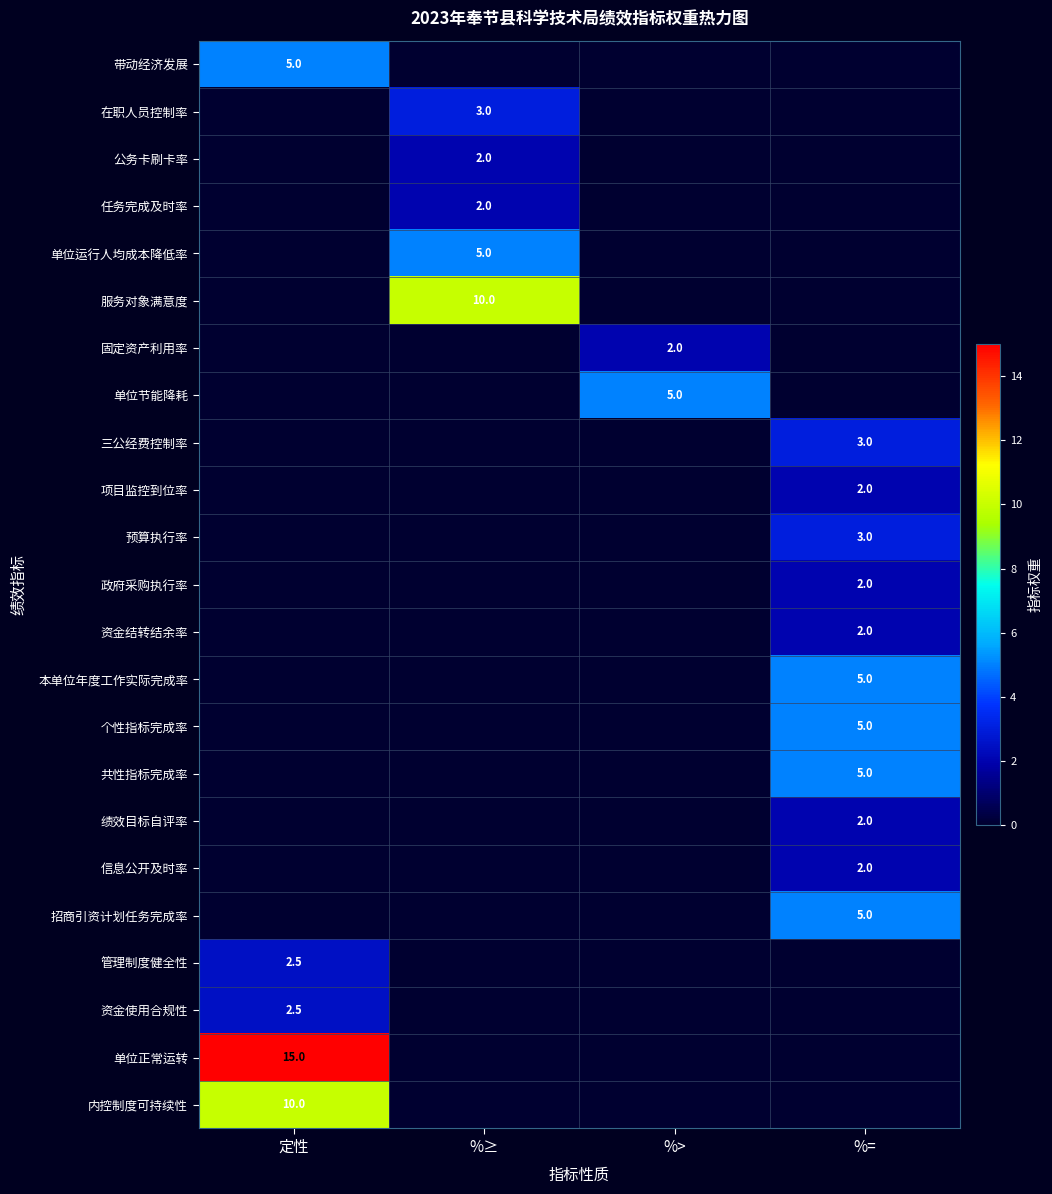

At which category is the sum across all series the highest?

%=